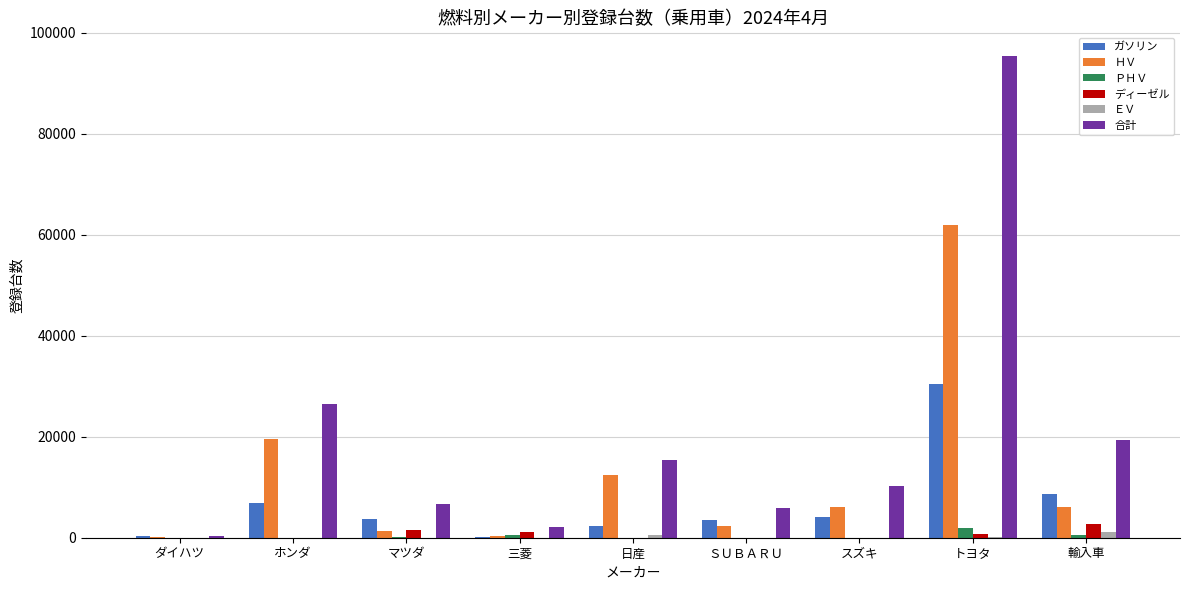

Which series has the largest range (max minus min)?

合計